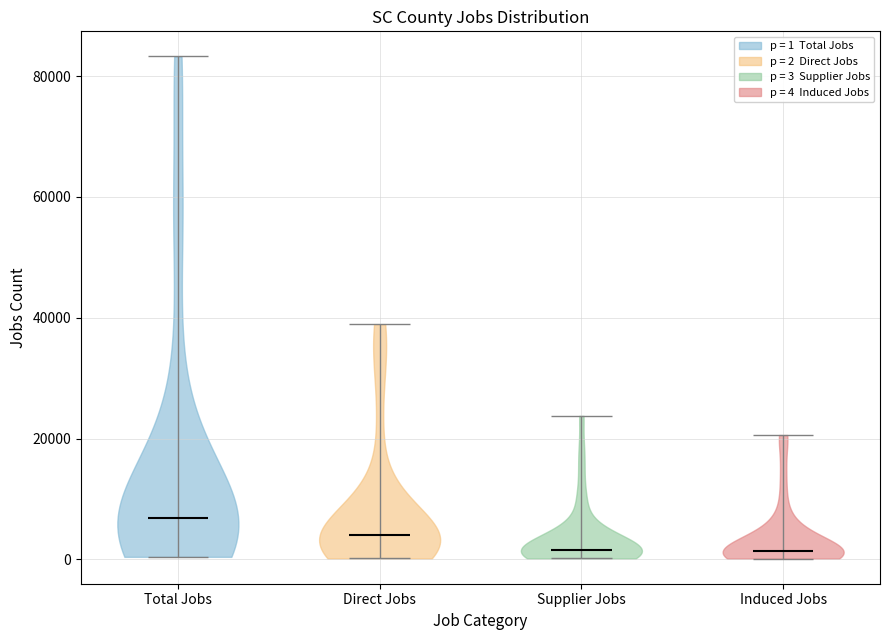

Reading left to right, read every violin against the y-axis: where its median line is, and the lowest and highest points it reaches. The values are not printed on the chart, so give them approximately, as read against the axis.

Total Jobs: median line 6000, lowest point 0, highest point 84000
Direct Jobs: median line 4000, lowest point 0, highest point 38000
Supplier Jobs: median line 2000, lowest point 0, highest point 24000
Induced Jobs: median line 2000, lowest point 0, highest point 20000